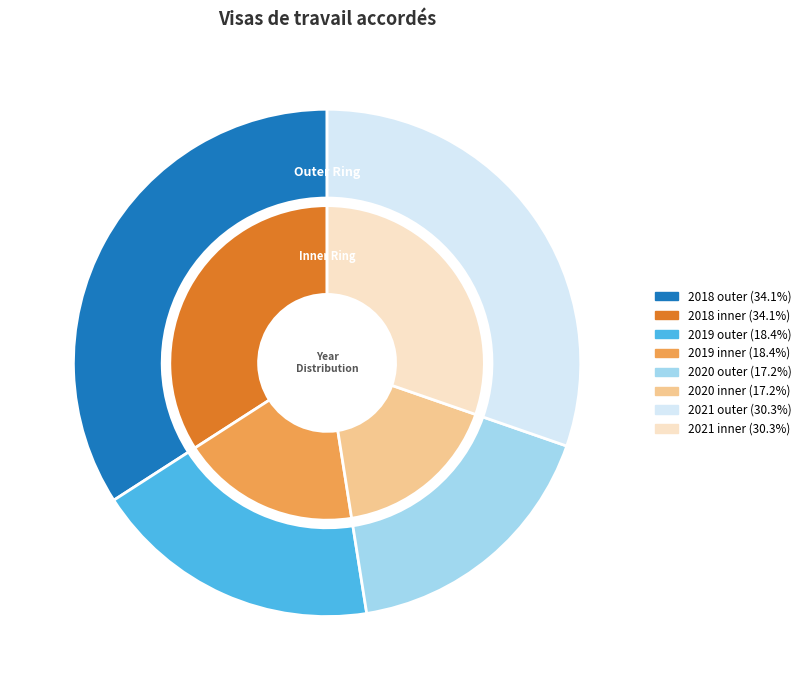

True or false: 2021 accounts for 22% of the total.

False